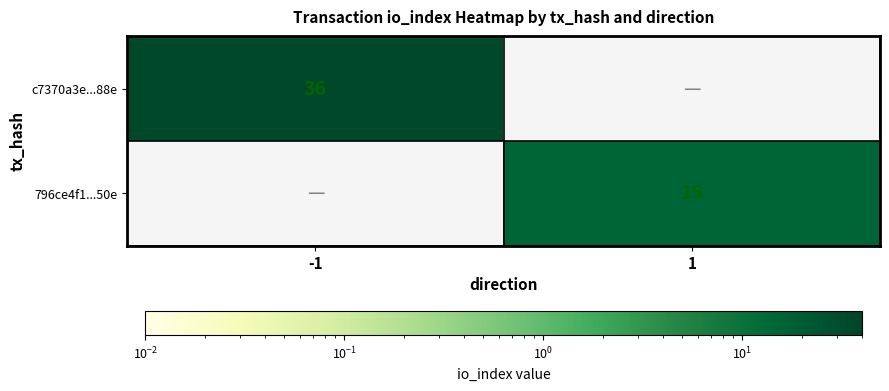

Is the value of c7370a3e...88e at -1 greater than the value of 796ce4f1...50e at 1?

Yes